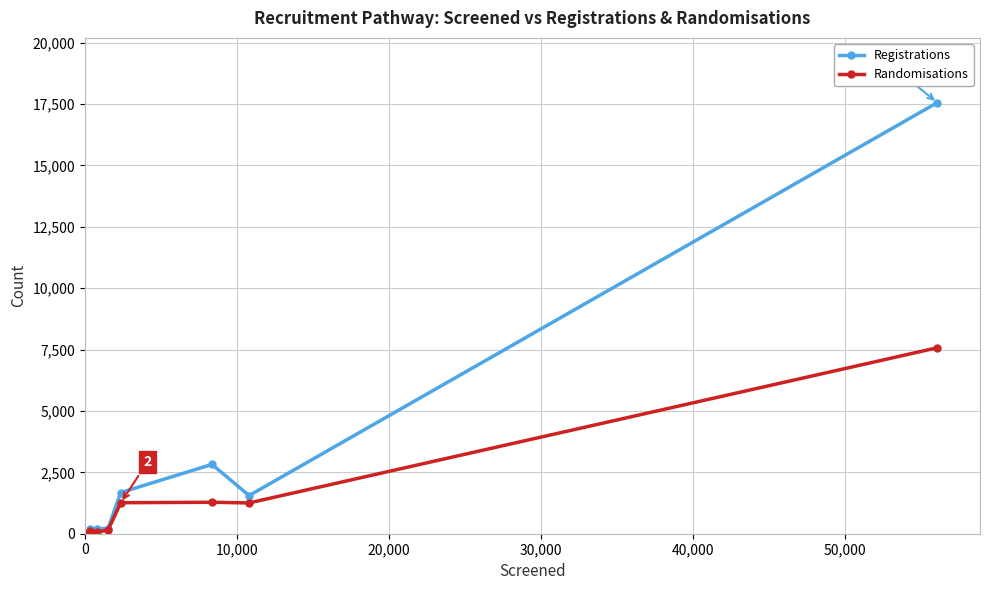

What is the minimum value shown in the chart?

3